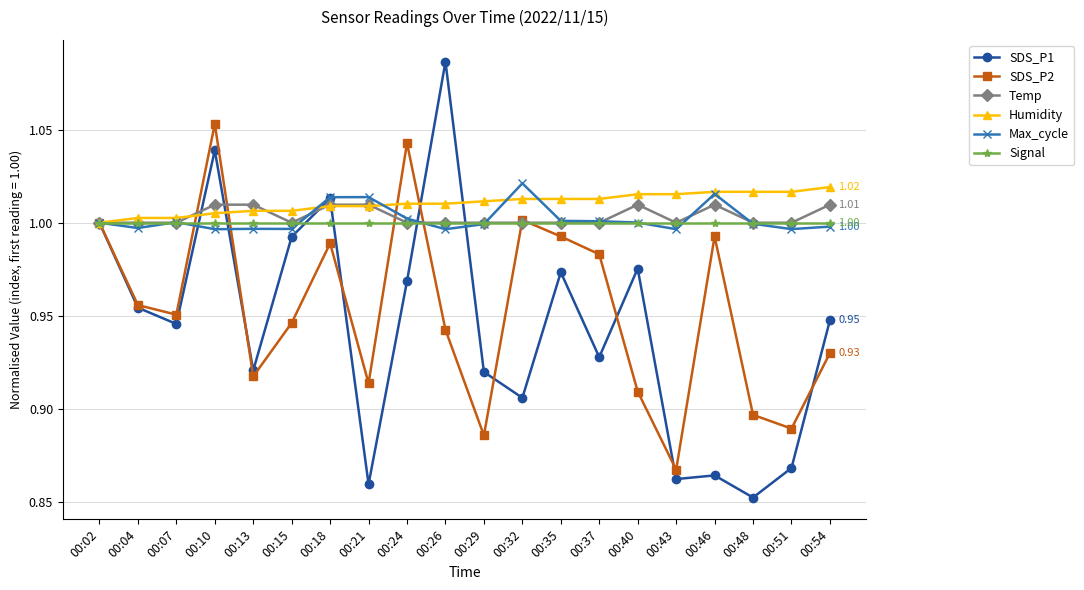

Between 00:13 and 00:48, which series saw the biggest shift?

SDS_P1